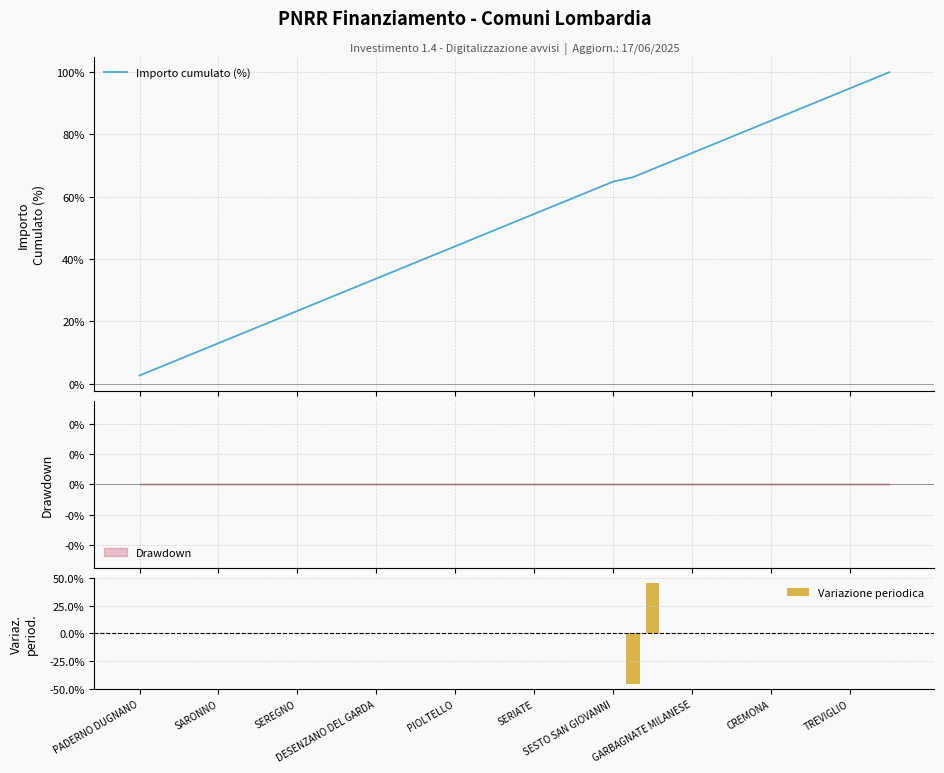

Are the bars grouped side by side (vs. stacked)?

Yes